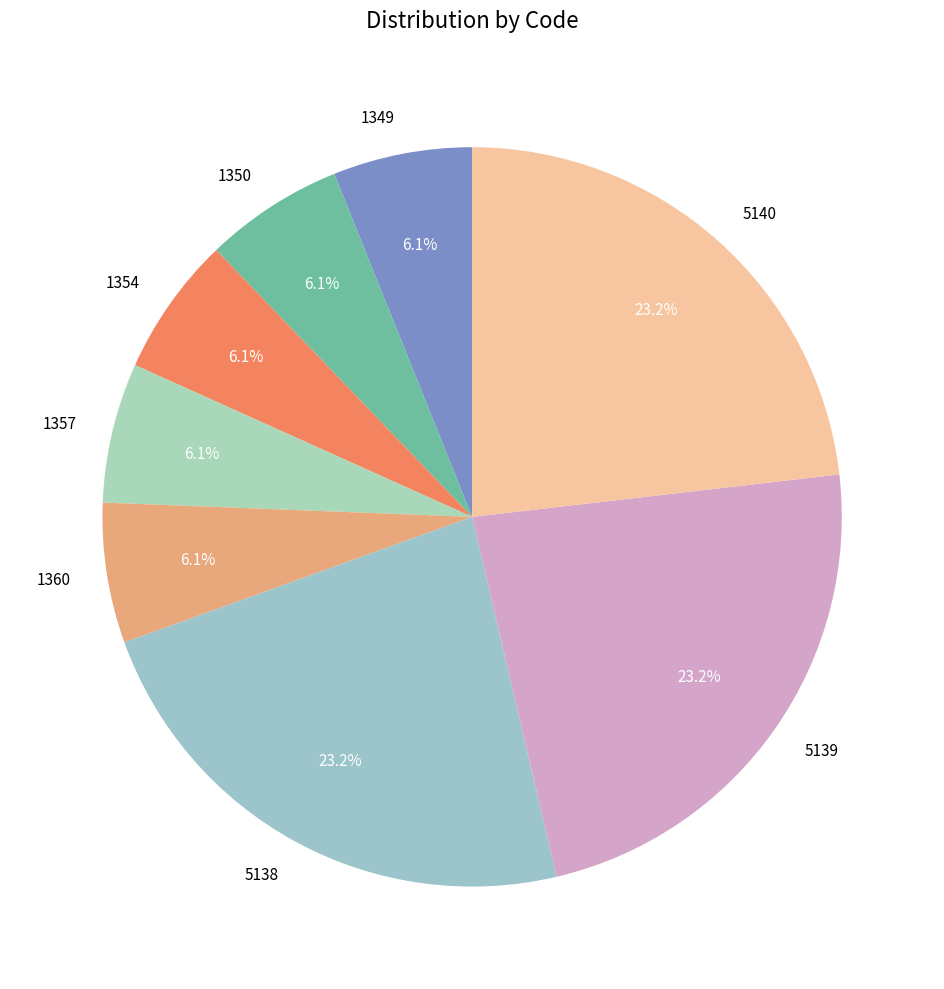

To the nearest percent, what percentage of the pie is 1354?

6%